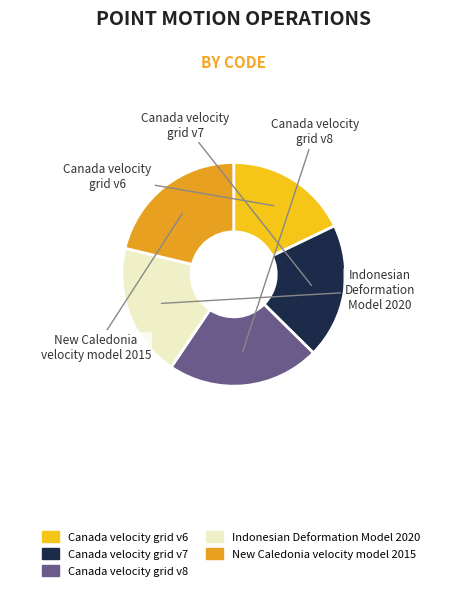

How many segments does this pie chart have?

5